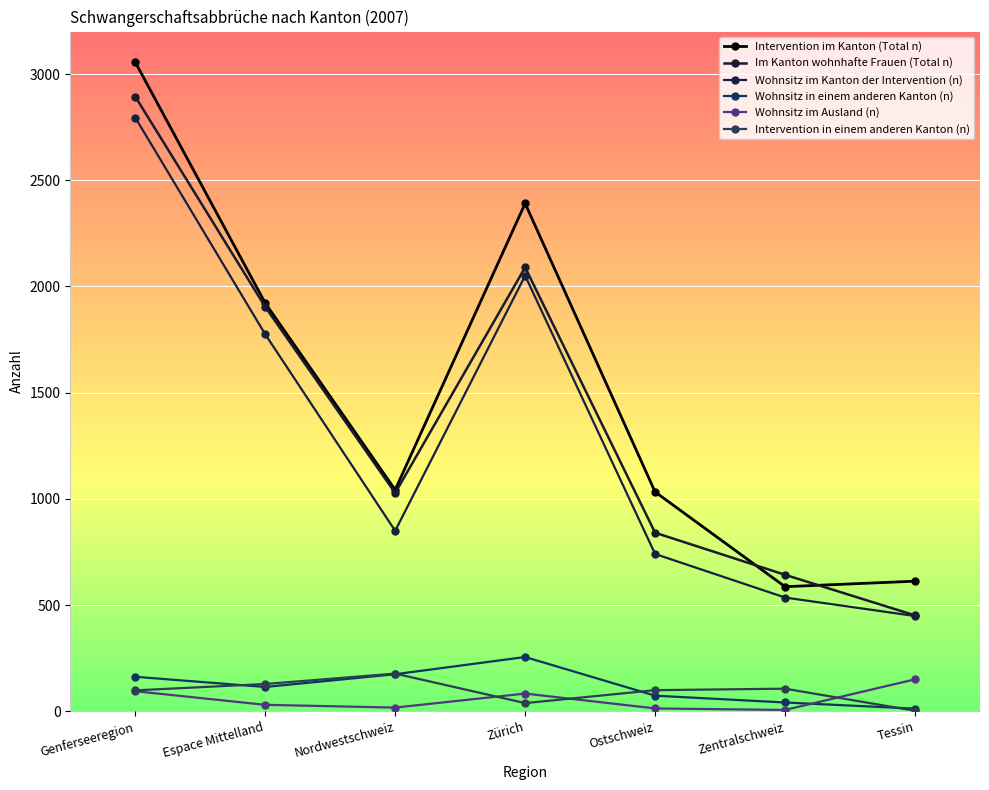

What is the minimum value shown in the chart?

3